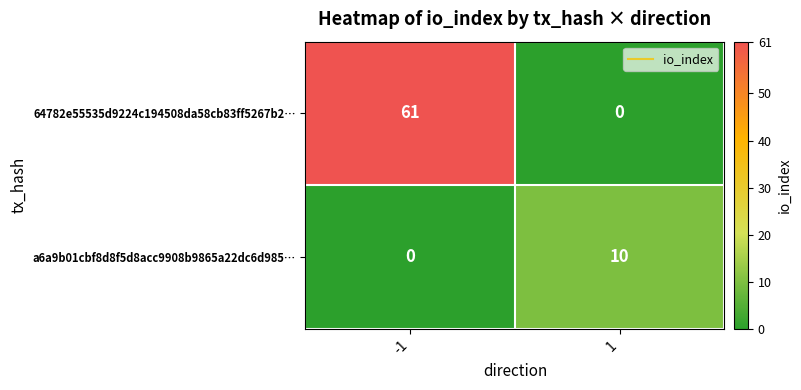

Reading left to right, extract all data points from this chart.

64782e55535d9224c194508da58cb83ff5267b2…: 61	0
a6a9b01cbf8d8f5d8acc9908b9865a22dc6d985…: 0	10